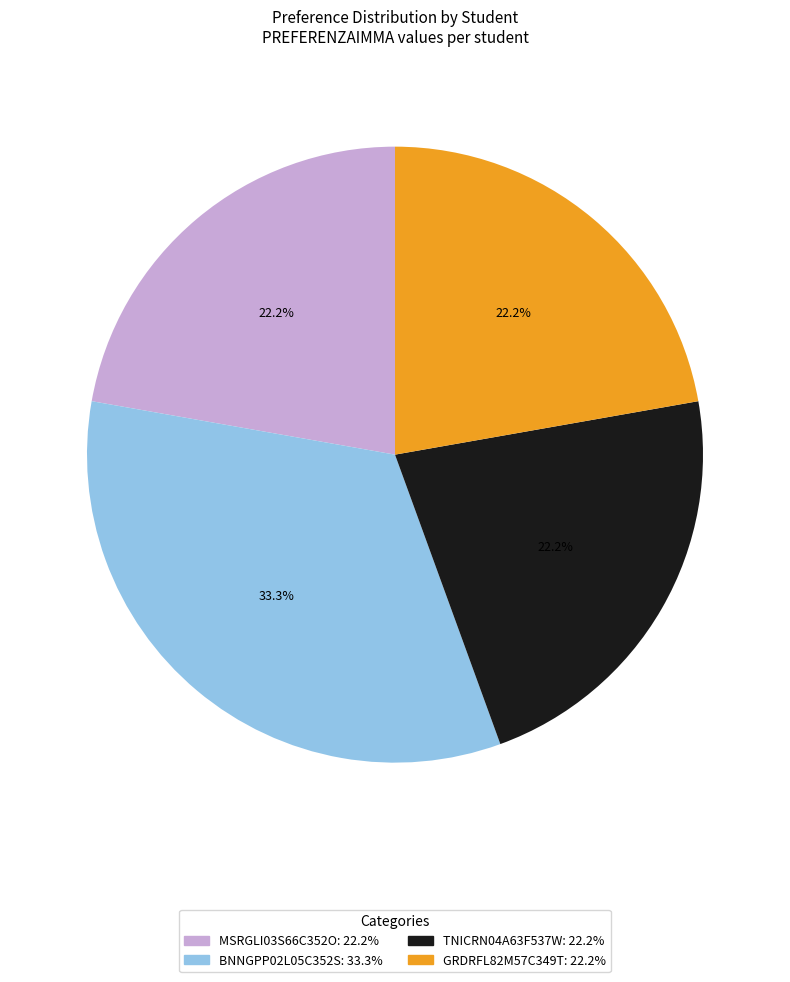

Which category has the biggest portion of the pie?

BNNGPP02L05C352S